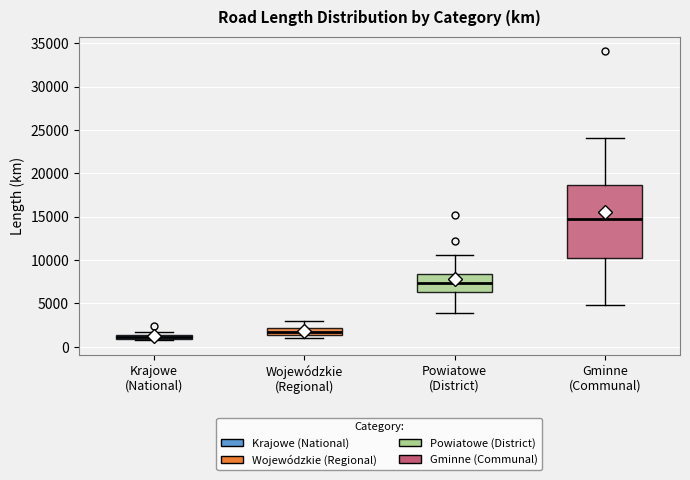

Where is the lower edge of the box for Wojewódzkie (Regional) on the y-axis? The values are not printed on the chart, so give them approximately, as read against the axis.

1500